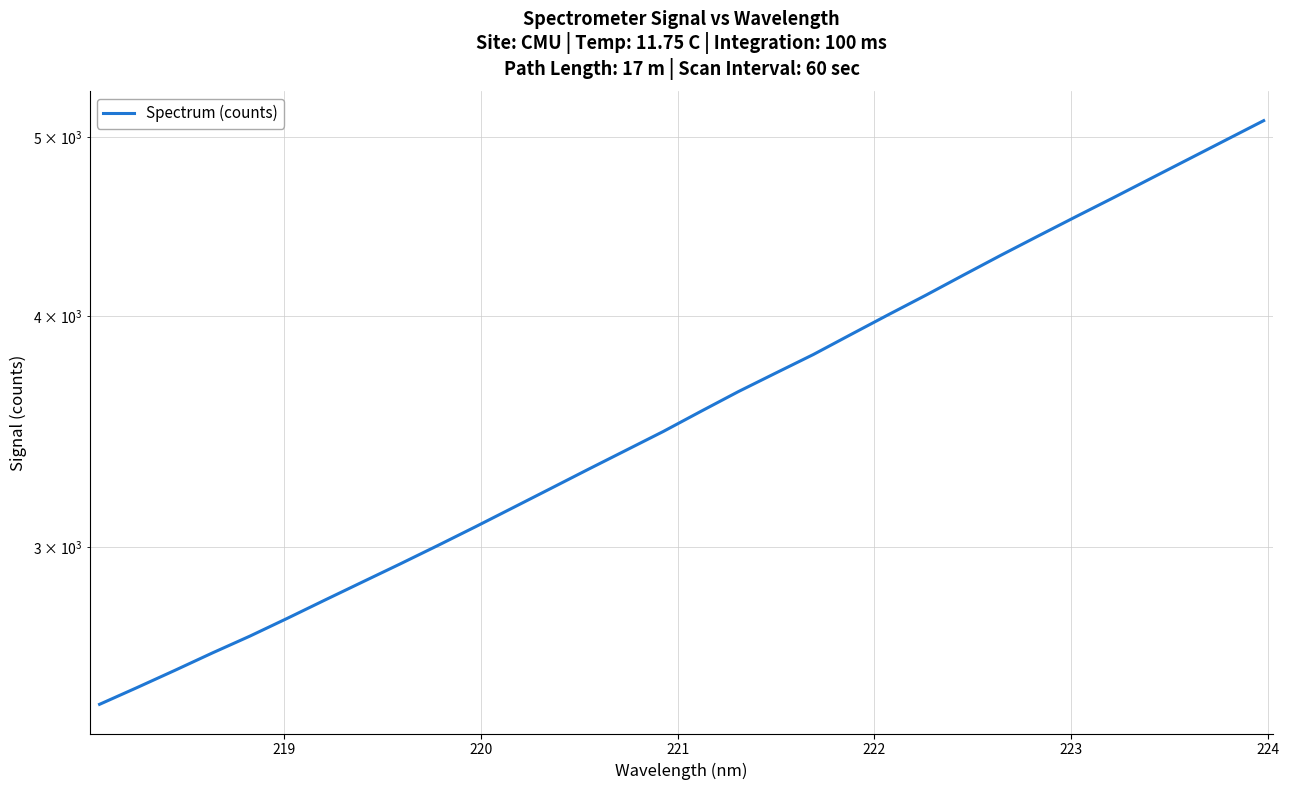

What is the average value?

3605.8